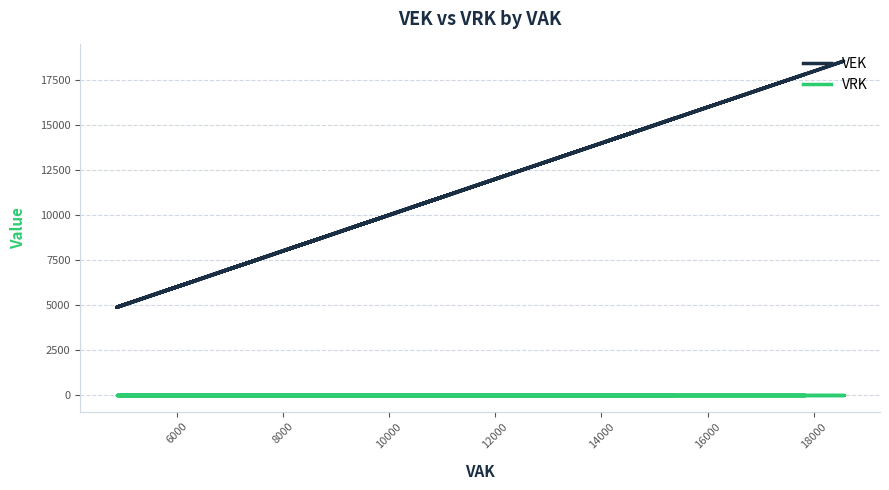

How many values in the VEK series exceed 10618?

12